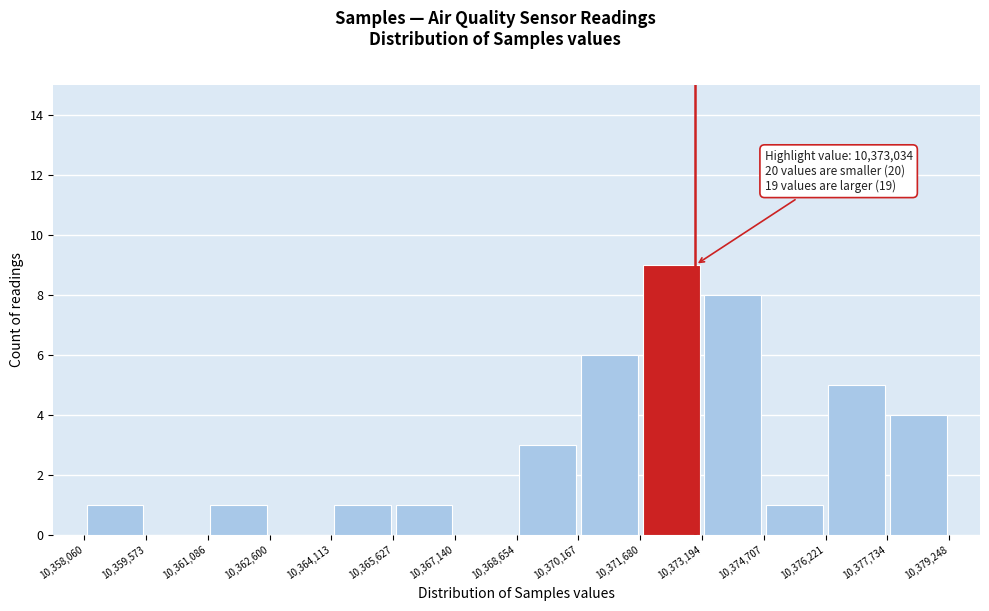

Over which range of the x-axis is the bar tallest?

10,371,680 to 10,373,194